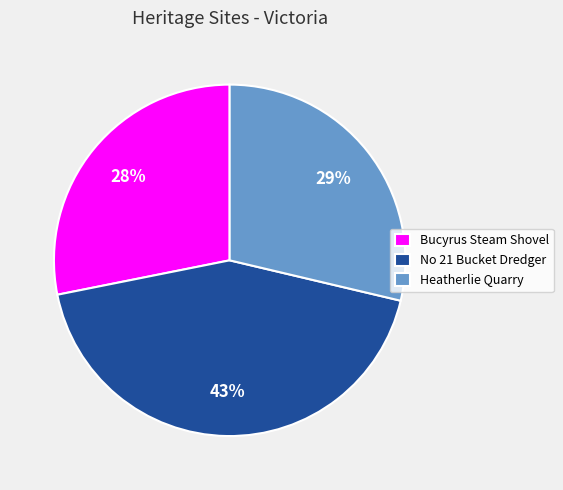

Is the sum of No 21 Bucket Dredger and Bucyrus Steam Shovel greater than half?

Yes